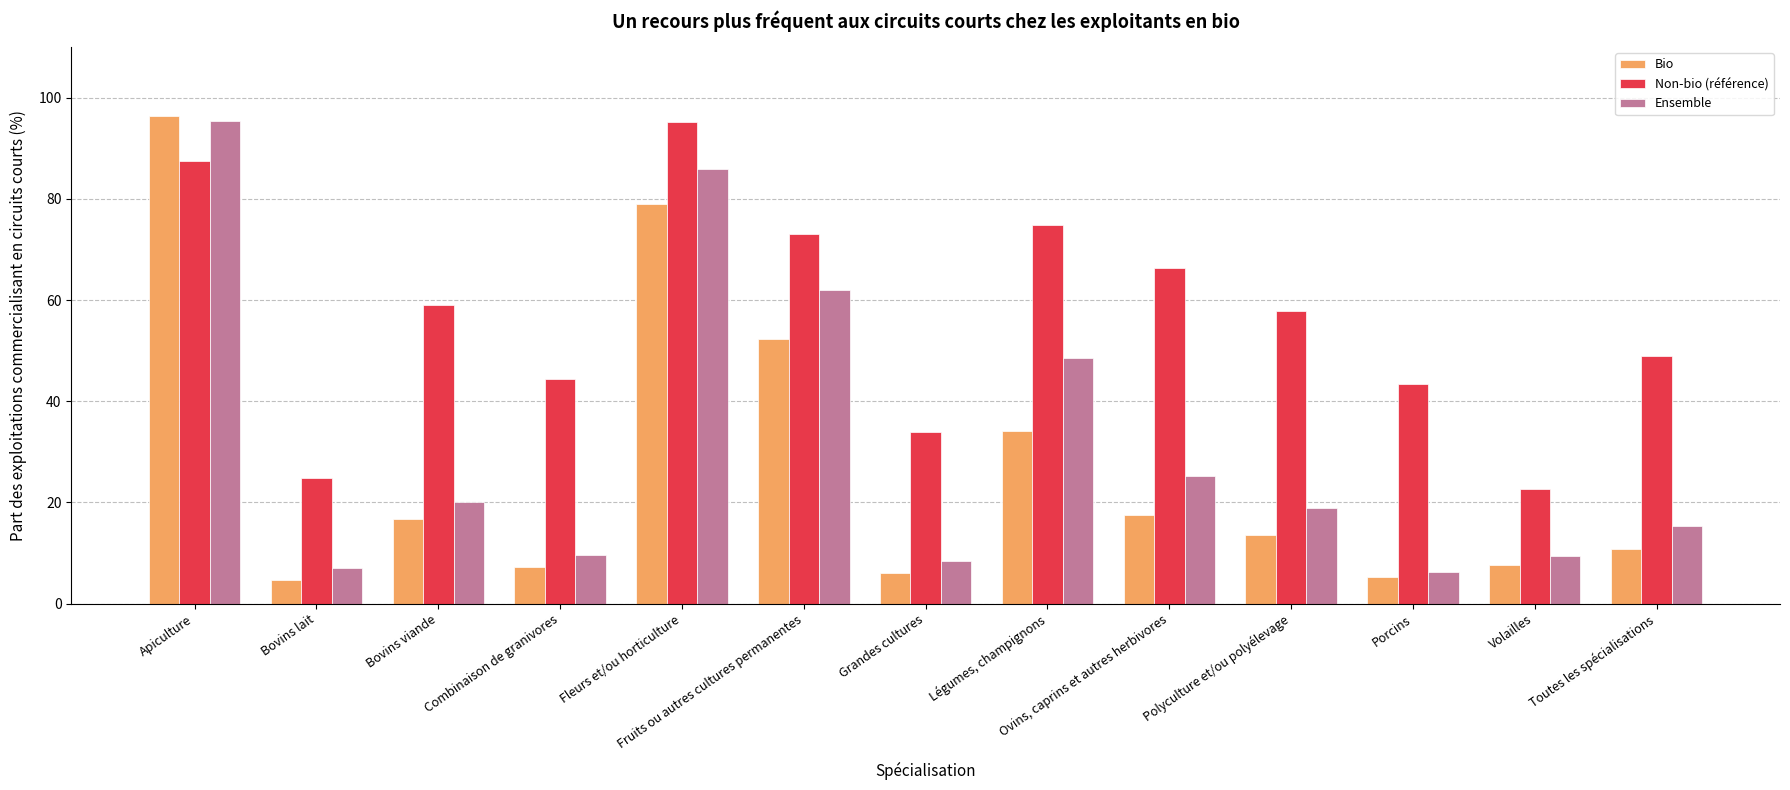

Which series has the largest total across all categories?

Non-bio (référence)